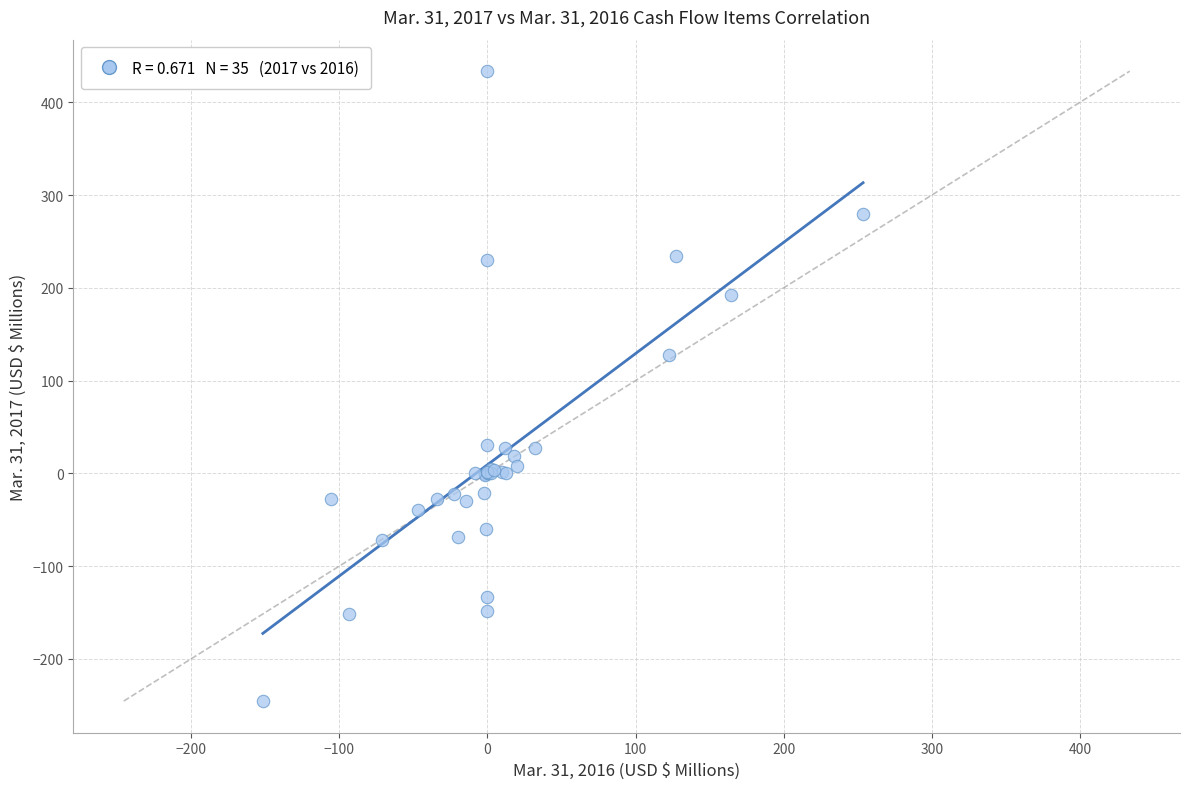

What Y value in the scatter plot is closest to 94?

128.1